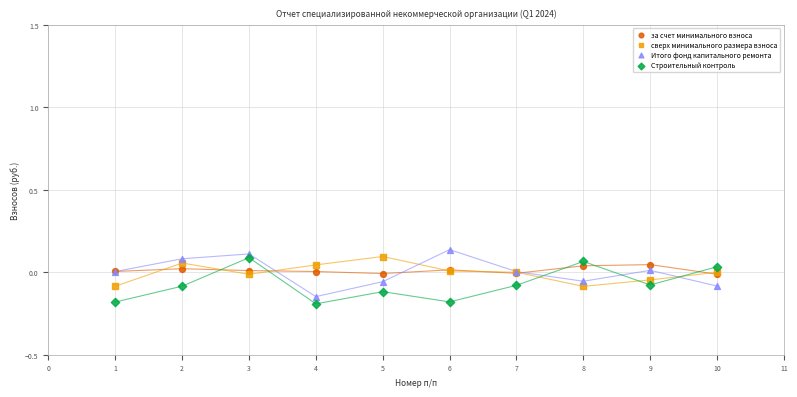

What are all the series names shown in the legend?

за счет минимального взноса, сверх минимального размера взноса, Итого фонд капитального ремонта, Строительный контроль